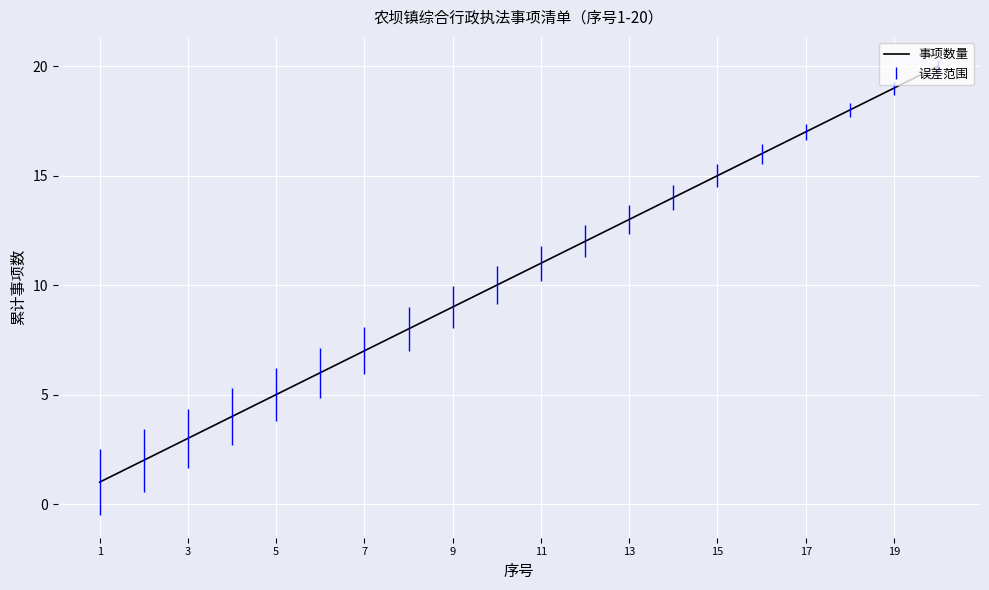

What is the difference between the second highest and second lowest values?

17